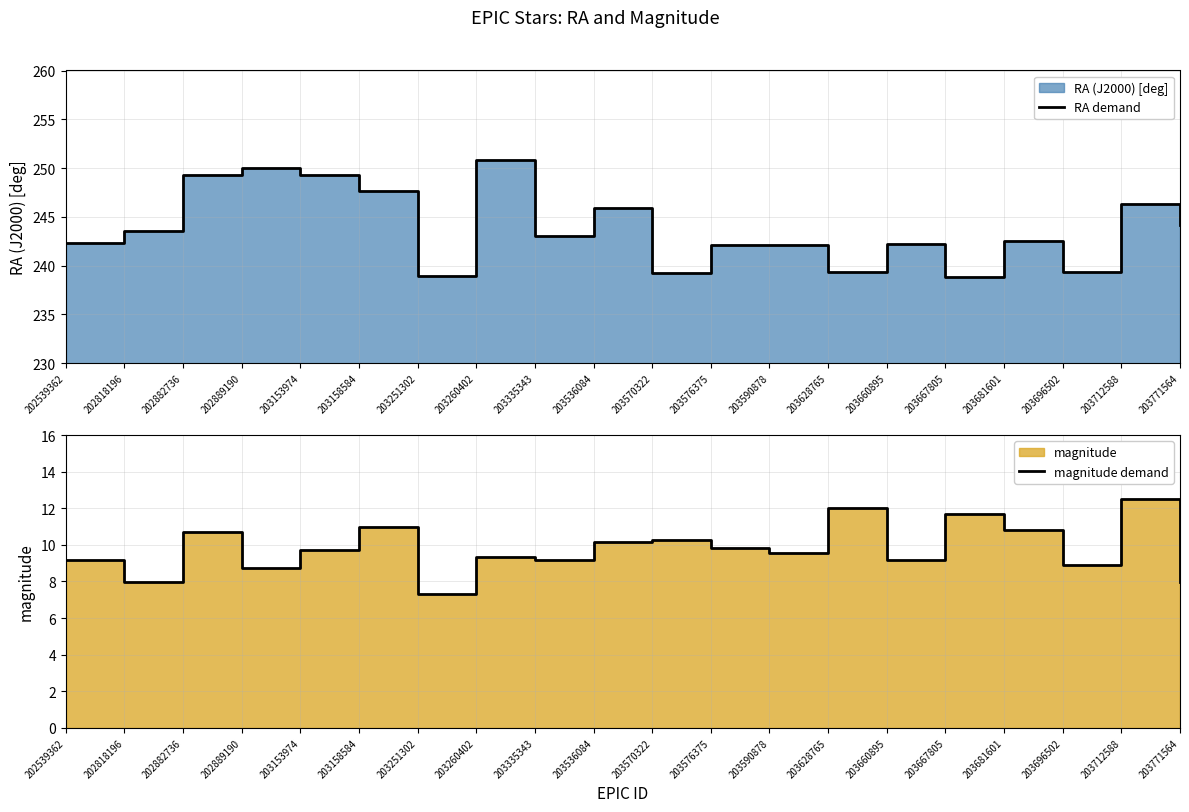

Between 203570322 and 203576375, which series saw the biggest shift?

RA demand